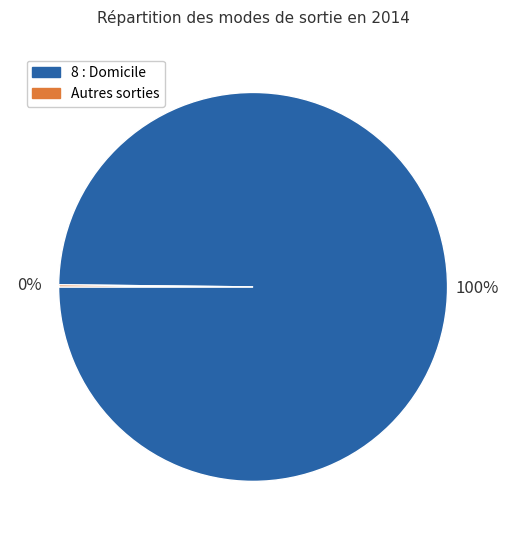

What is the largest slice in the pie chart?

8 : Domicile